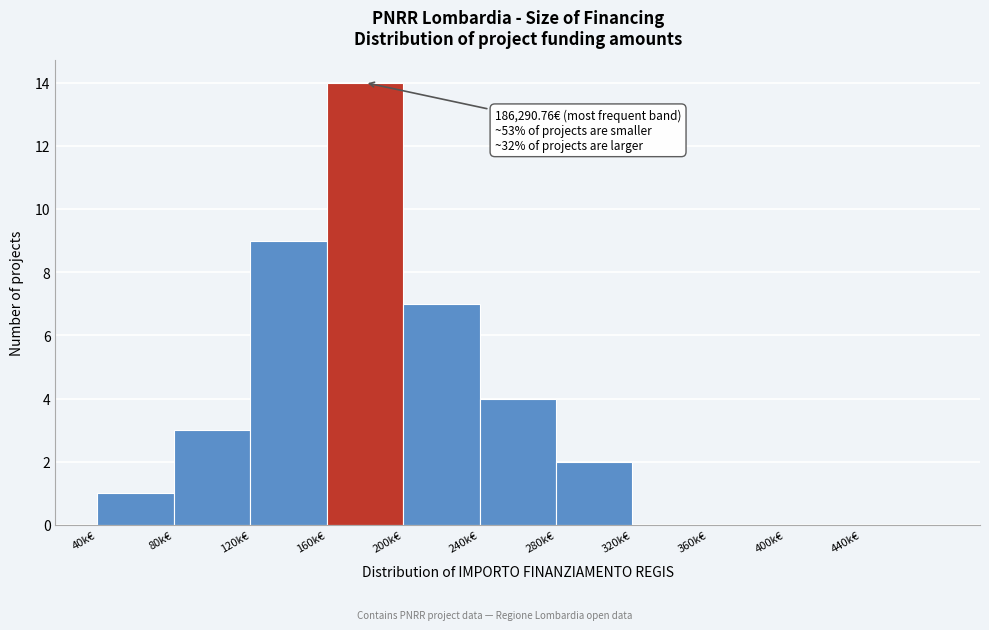

Reading left to right, transcribe all the data shown in this chart.

40k€=1	80k€=3	120k€=9	160k€=14	200k€=7	240k€=4	280k€=2	320k€=0	360k€=0	400k€=0	440k€=0